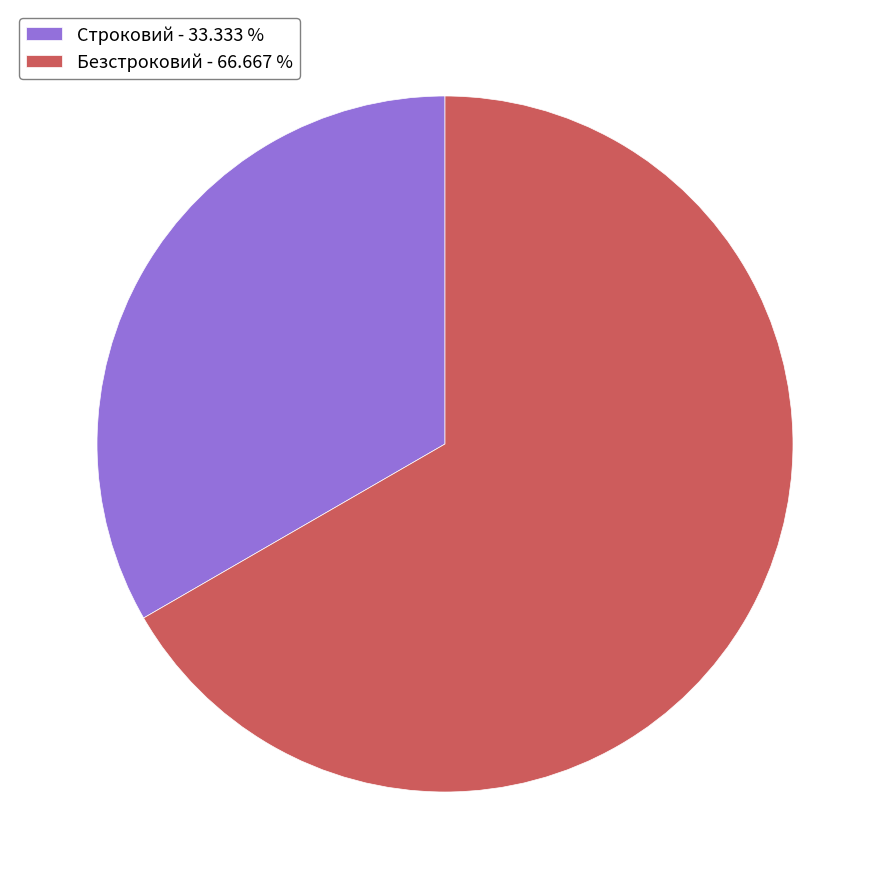

Count the number of slices in the pie.

2